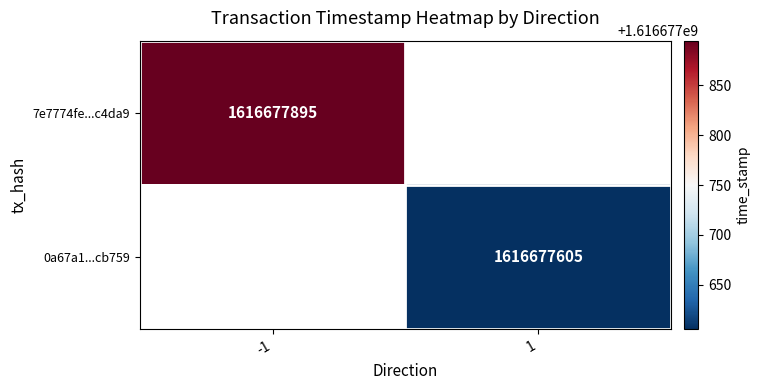

Which series has the widest spread of values?

7e7774fe36057a9b557d37ea772ec31076c4da9